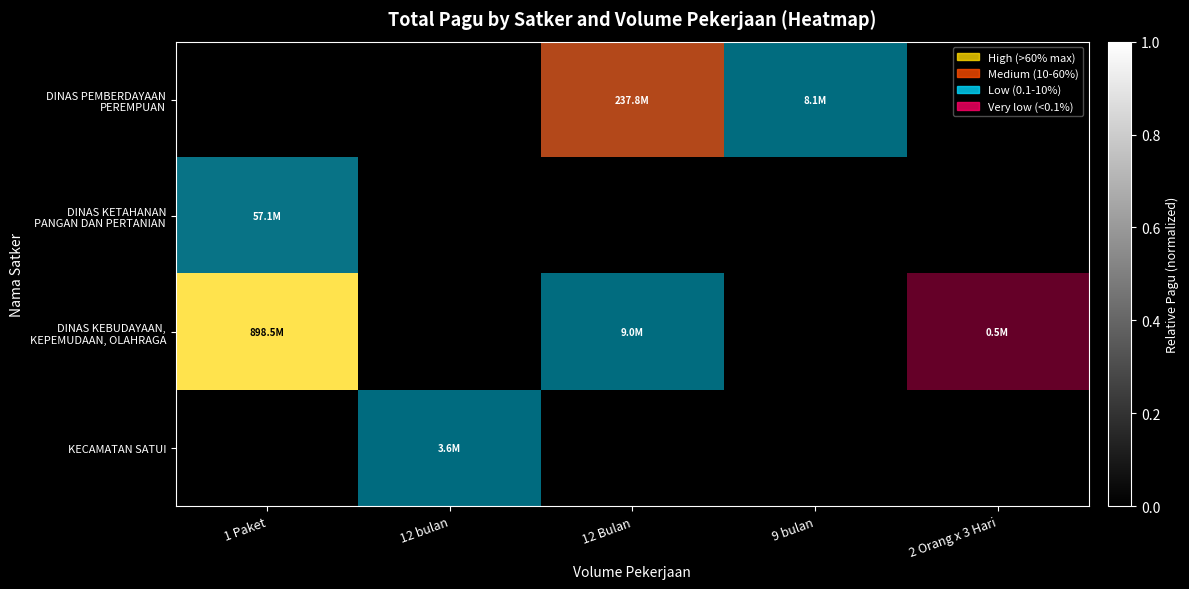

Which series has the largest total across all categories?

DINAS KEBUDAYAAN, KEPEMUDAAN, OLAHRAGA